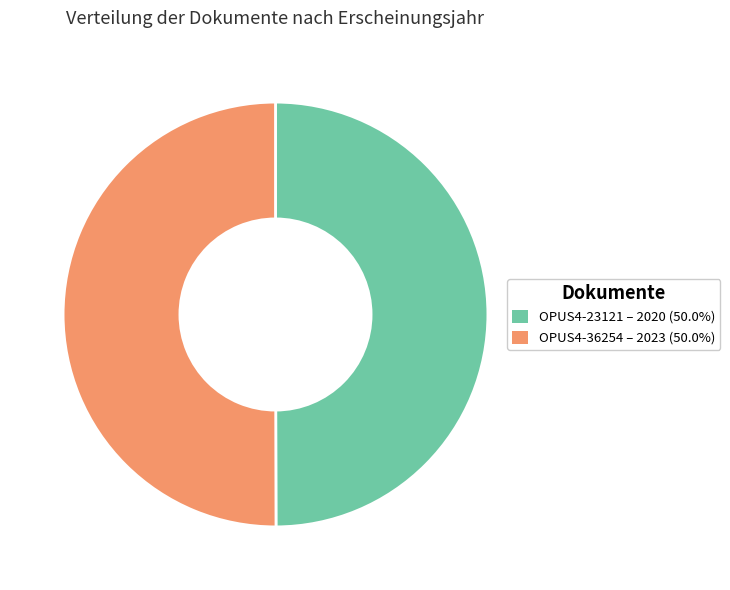

What is the ratio of the value at OPUS4-36254 to the value at OPUS4-23121?

1.0